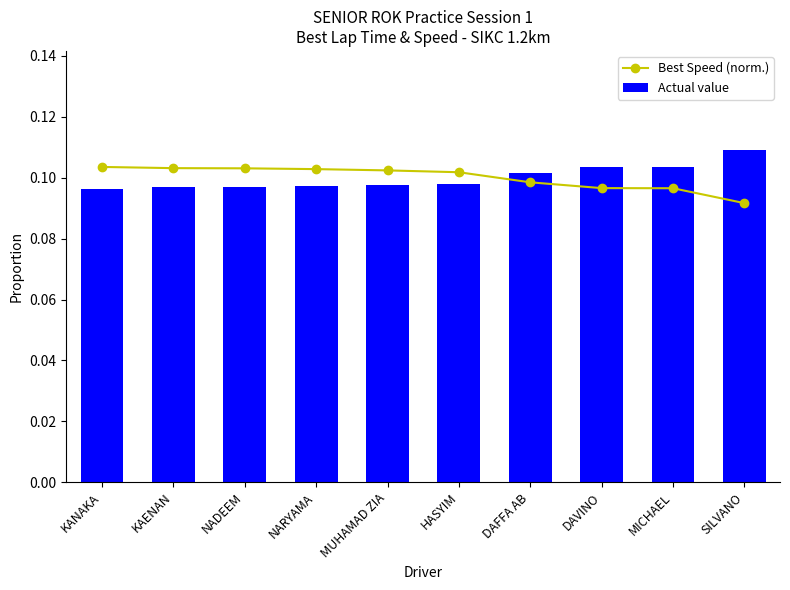

Which category has the lowest value in the Best Speed (norm.) series?

SILVANO